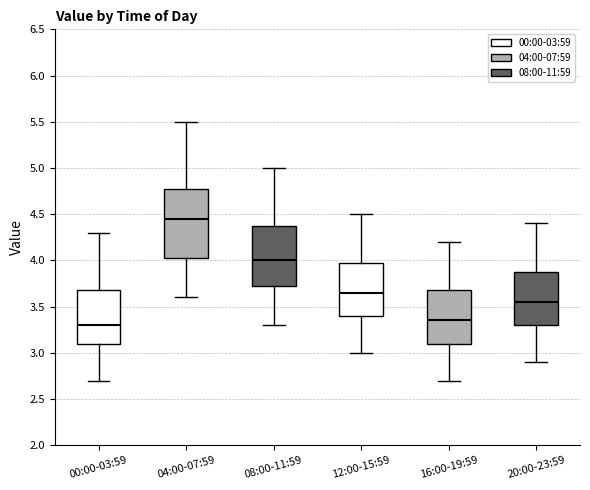

Which box has the highest median line?

04:00-07:59